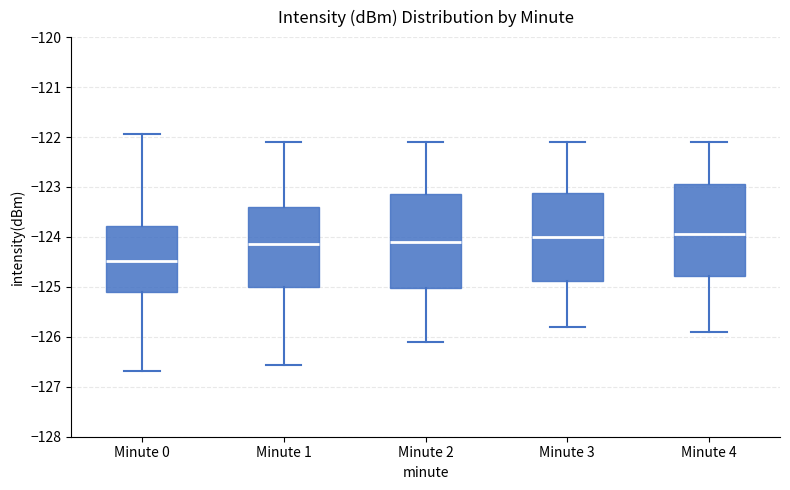

Reading left to right, read every box against the y-axis: the position of its median line, the range the box covers, and the ends of its whiskers. The values are not printed on the chart, so give them approximately, as read against the axis.

Minute 0: median -124.5, box -125.1 to -123.8, whiskers -126.7 to -121.9
Minute 1: median -124.1, box -125.0 to -123.4, whiskers -126.6 to -122.1
Minute 2: median -124.1, box -125.0 to -123.1, whiskers -126.1 to -122.1
Minute 3: median -124.0, box -124.9 to -123.1, whiskers -125.8 to -122.1
Minute 4: median -123.9, box -124.8 to -122.9, whiskers -125.9 to -122.1